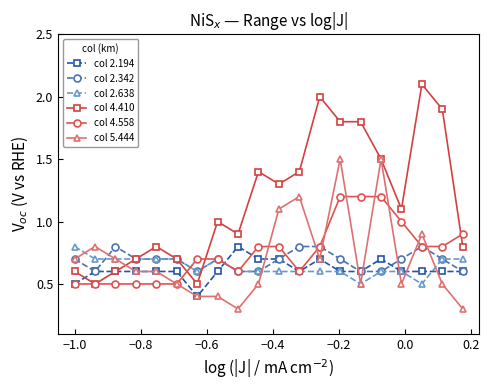

What is the value of the col 4.410 point at the 13th from the left?

2.0